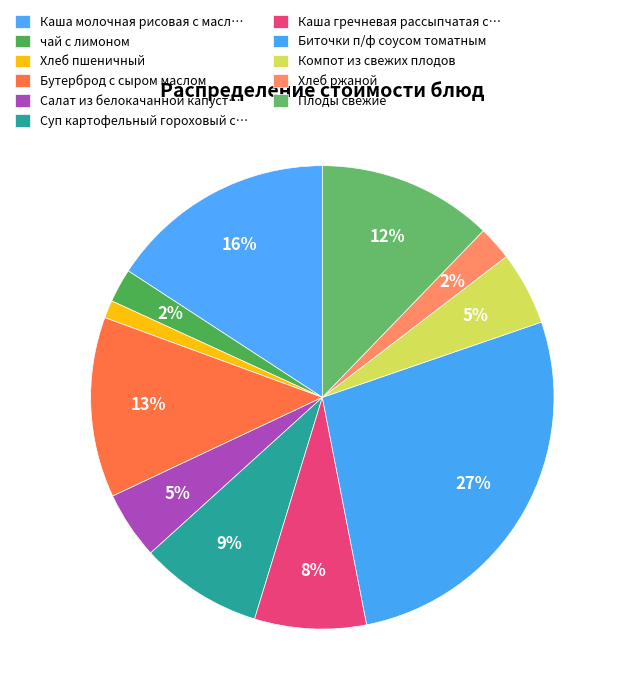

How many slices are in this pie chart?

11